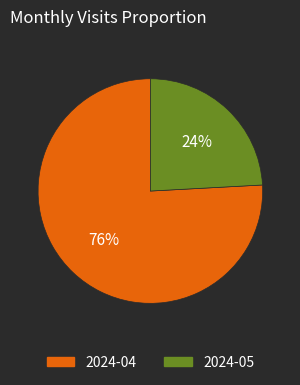

What percentage is the 2024-04 slice, to the nearest percent?

76%